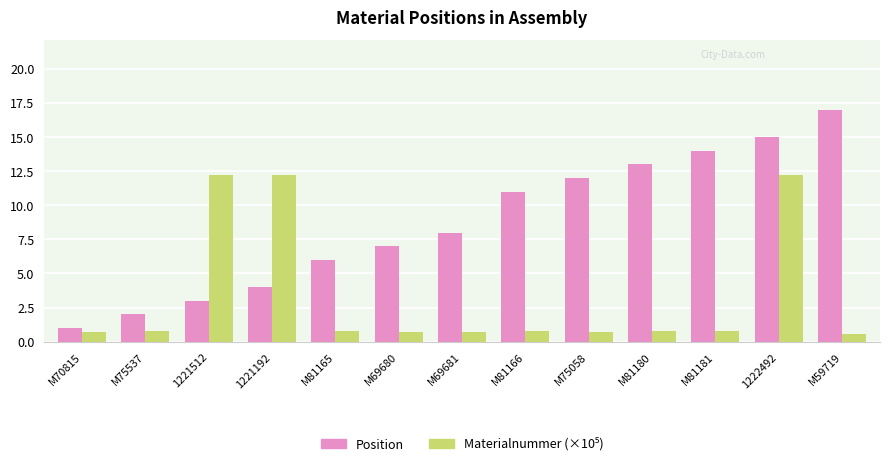

Rank the categories by Position value from highest to lowest.

M59719, 1222492, M81181, M81180, M75058, M81166, M69681, M69680, M81165, 1221192, 1221512, M75537, M70815